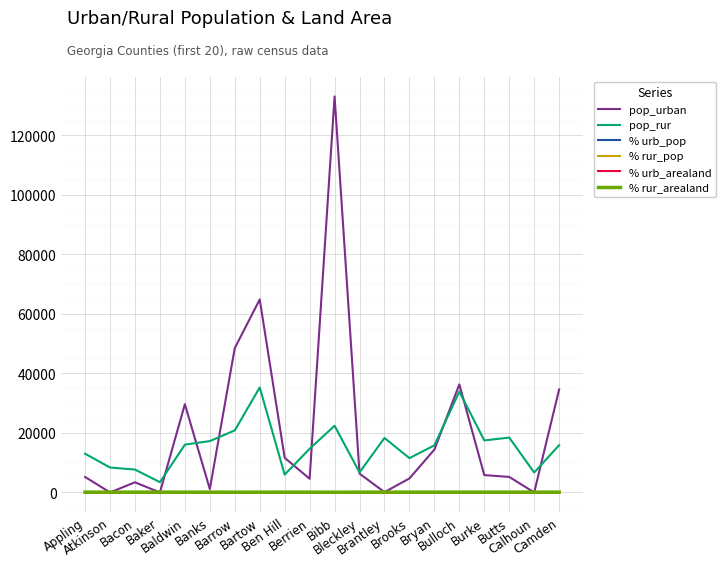

What is the maximum value shown in the chart?

133132.0